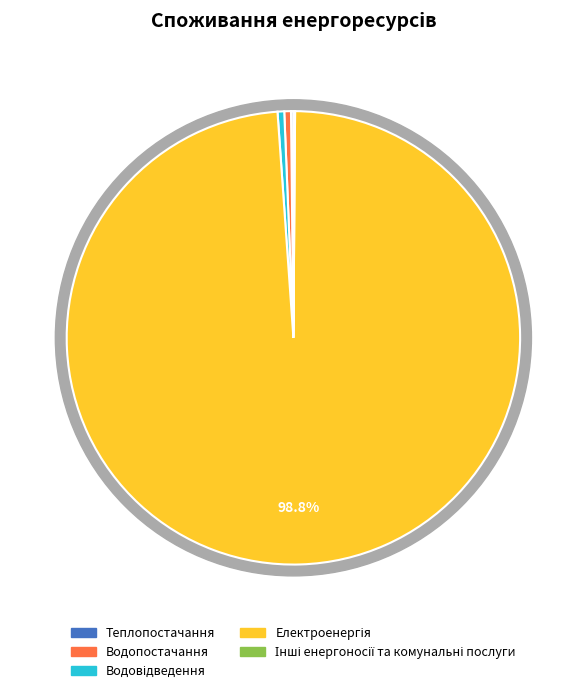

Count the number of slices in the pie.

5